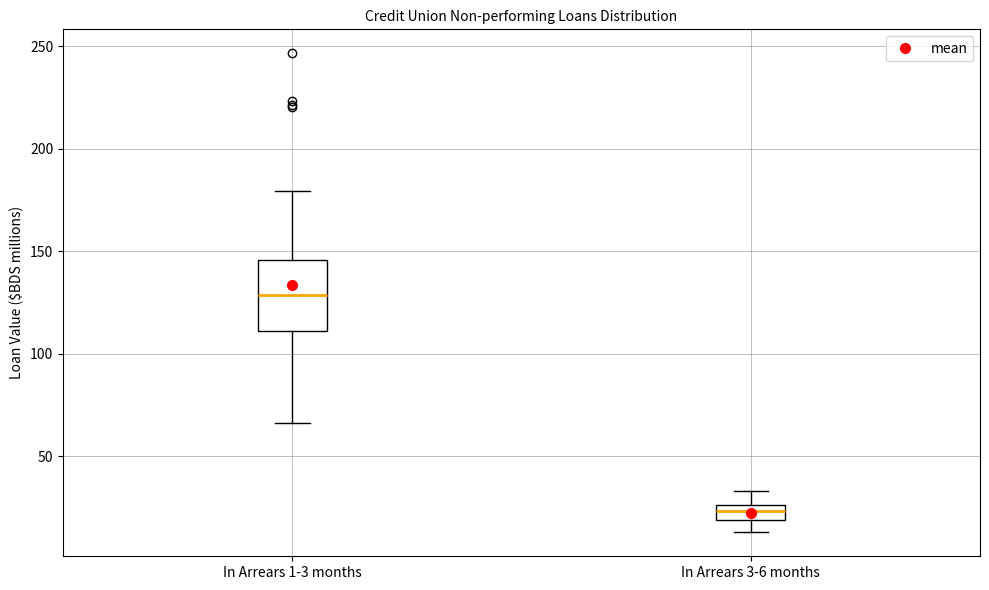

Which box is the tallest, from its lower edge to its upper edge?

In Arrears 1-3 months